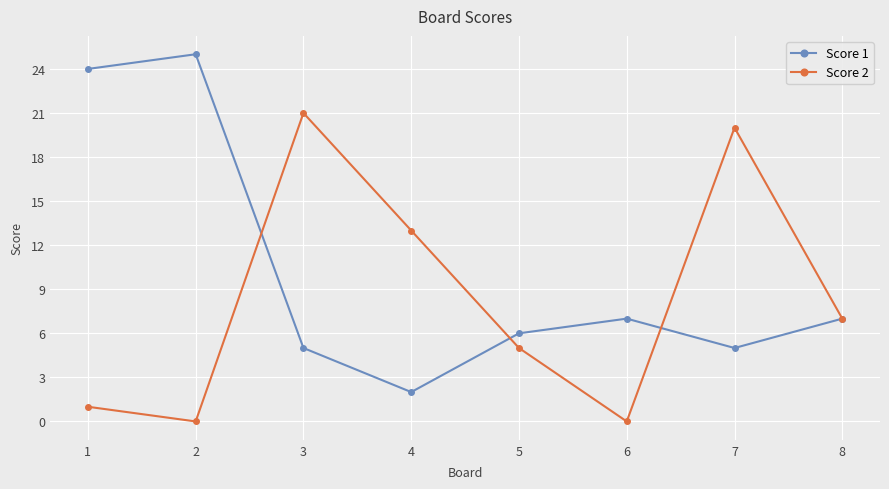

Reading left to right, what are all the values shown in this chart?

Score 1: 24	25	5	2	6	7	5	7
Score 2: 1	0	21	13	5	0	20	7